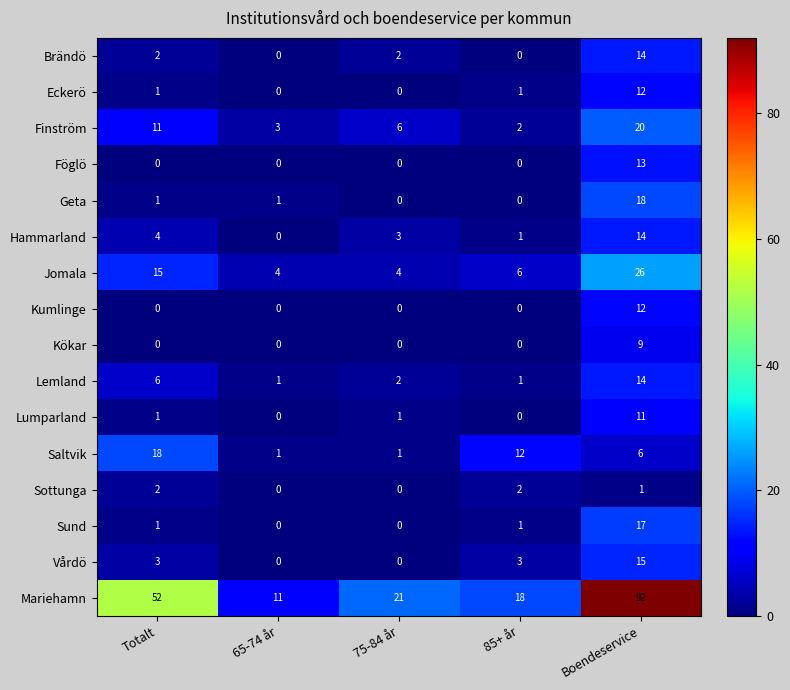

What is the sum of all Lemland values?

24